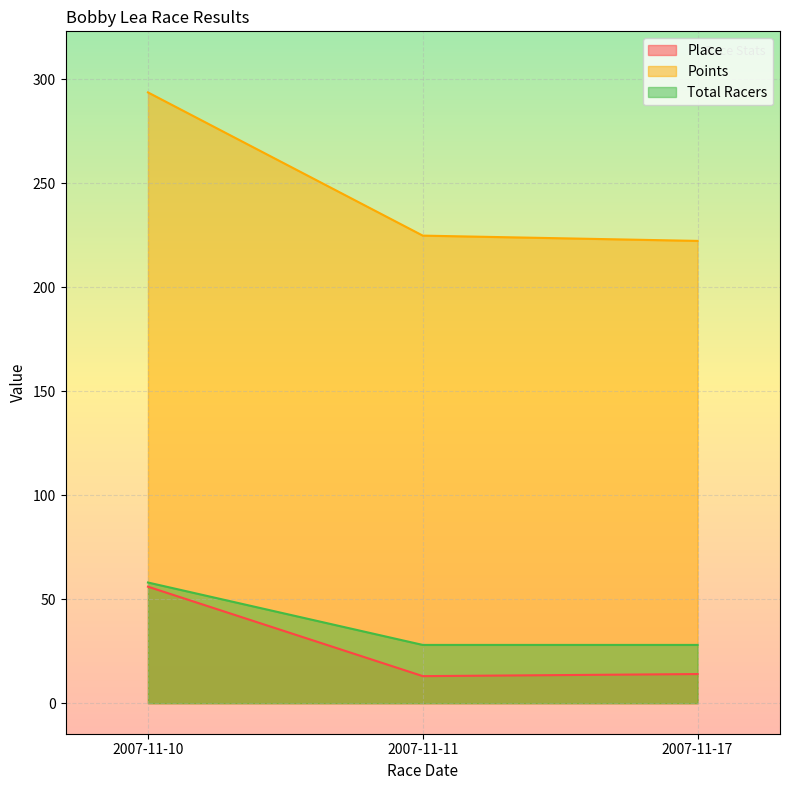

What is the value of the Points point at the 2nd from the left?

224.7